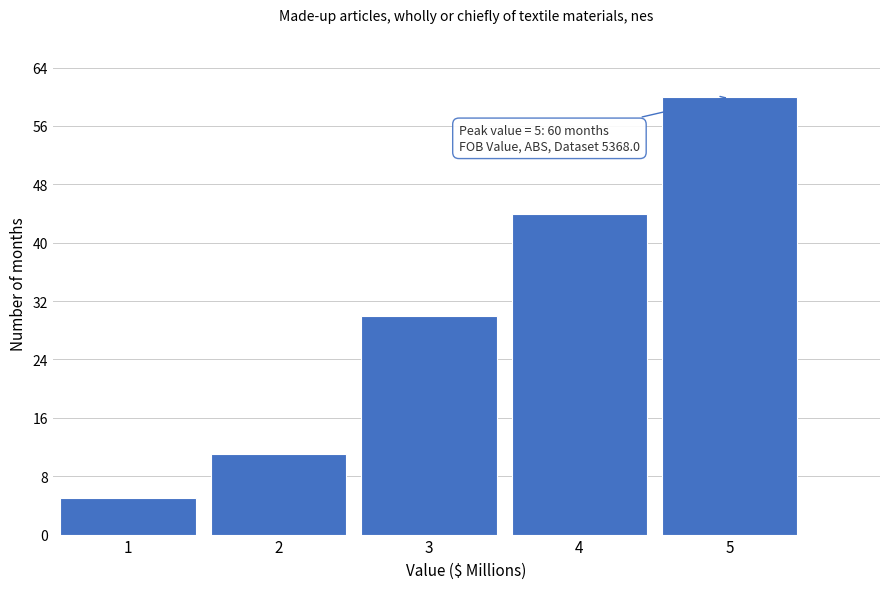

Which range on the x-axis has the tallest bar?

4.5 to 5.5